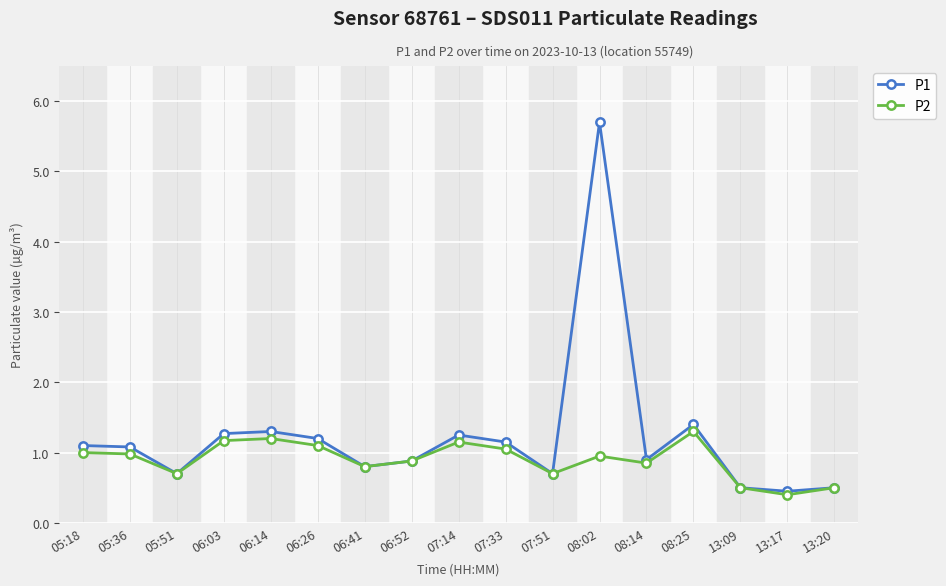

What is the label of the 7th point from the right?

07:51